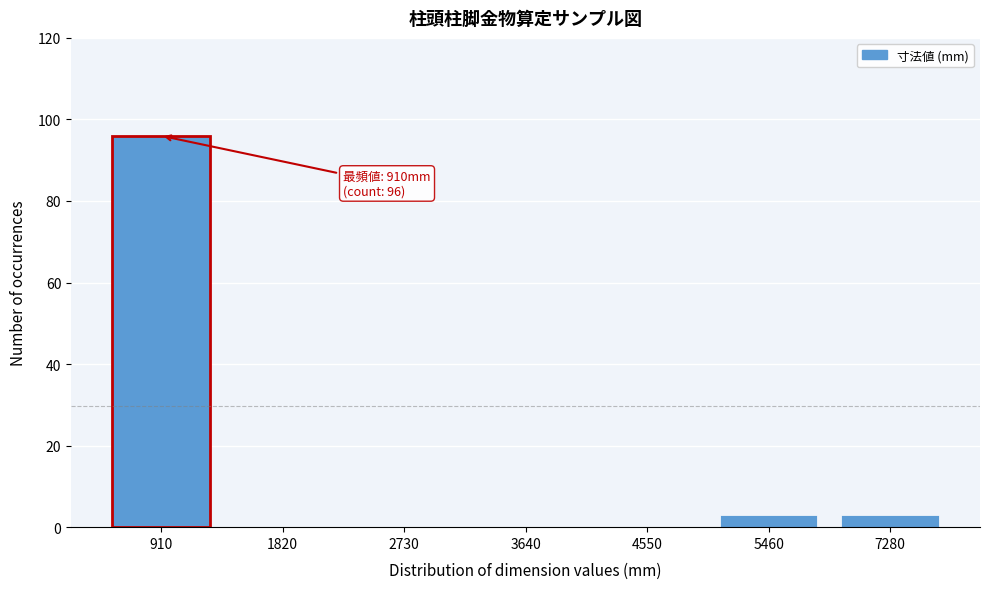

Reading left to right, list all the values displayed in this chart.

910=96	1820=0	2730=0	3640=0	4550=0	5460=3	7280=3